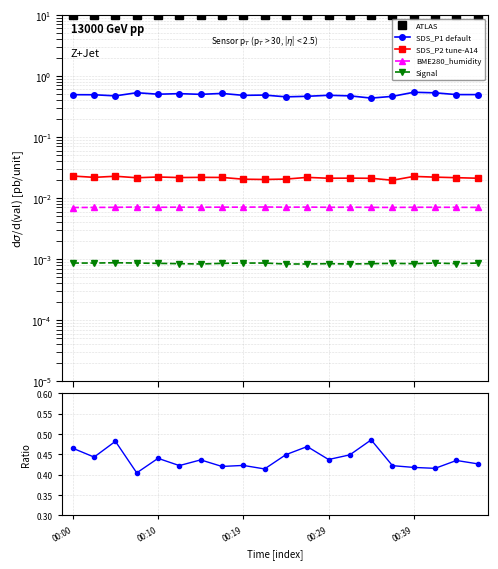

Is it true that SDS_P2/SDS_P1 equals 0.4 at 00:19?

True